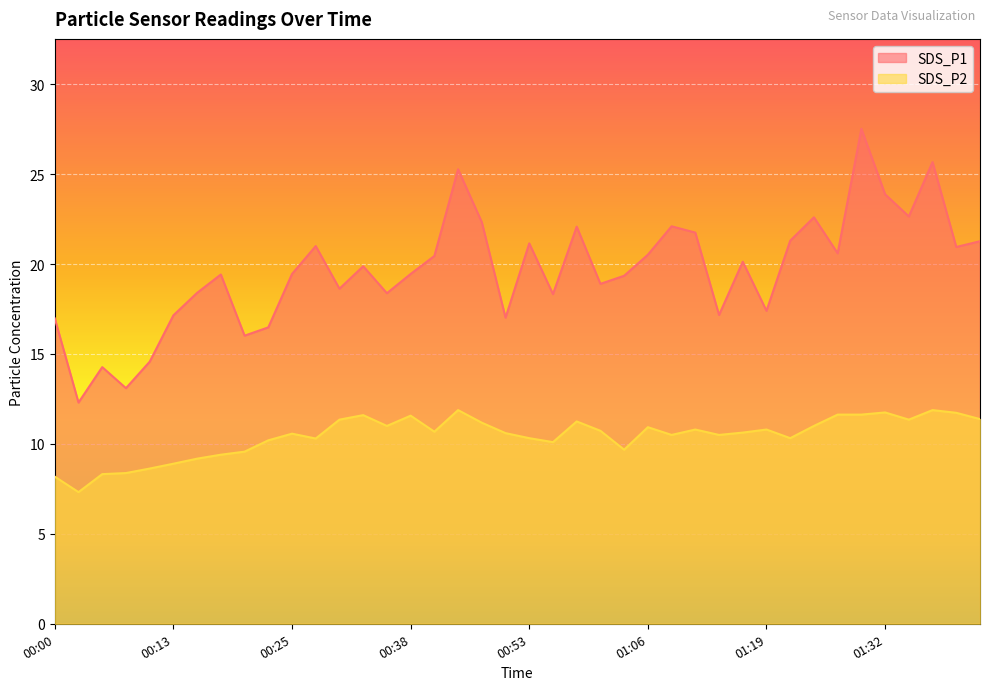

What is the label of the 11th point from the right?

01:17